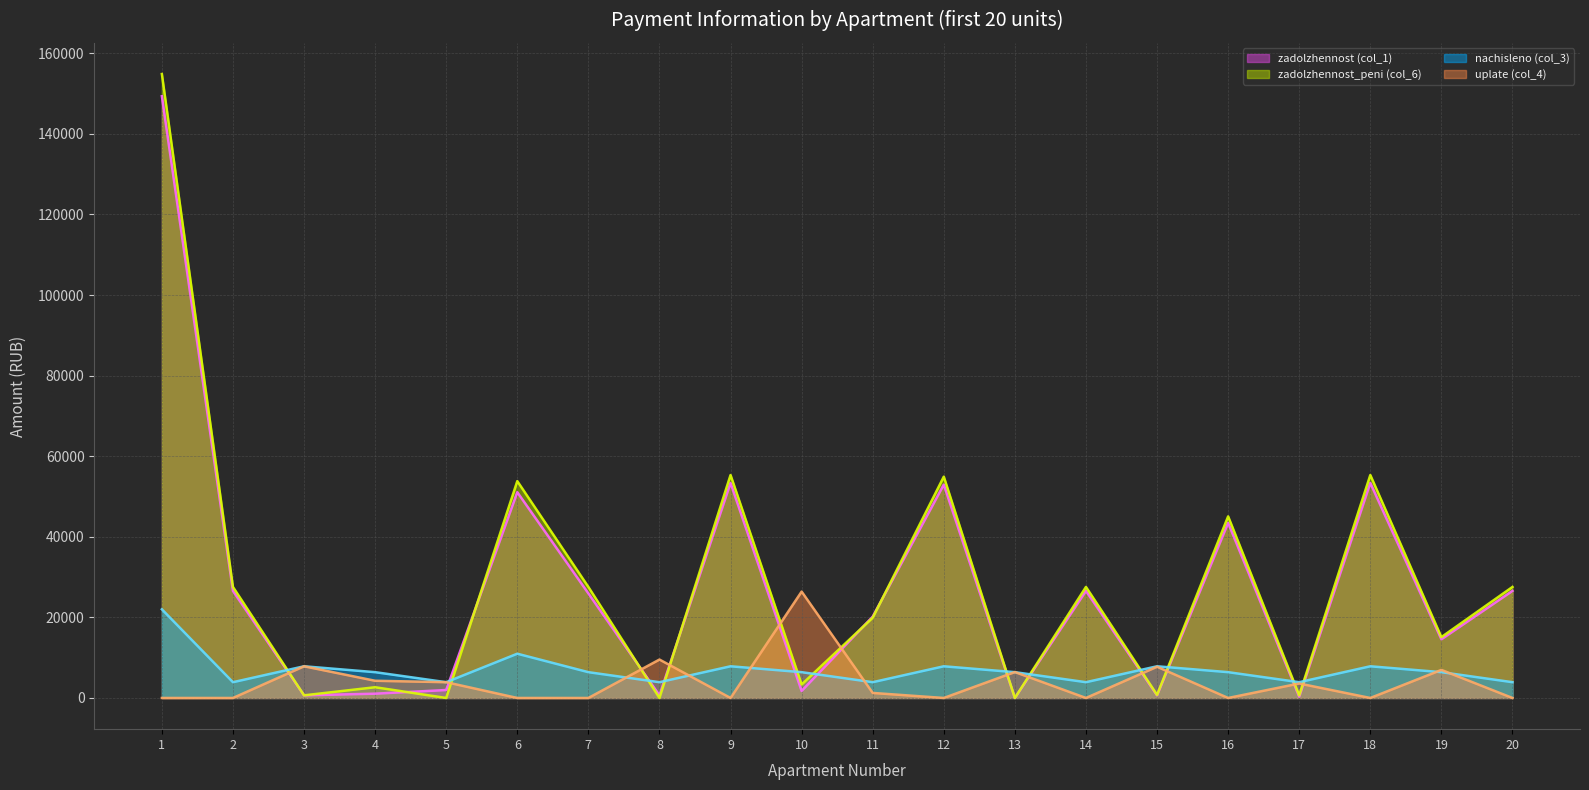

How many lines are shown in the chart?

4